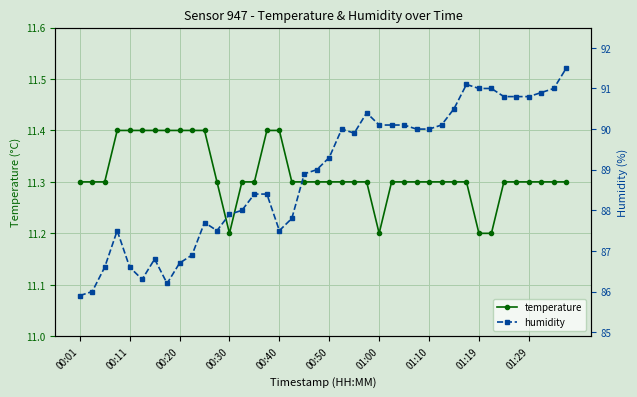

Which series has the largest range (max minus min)?

humidity